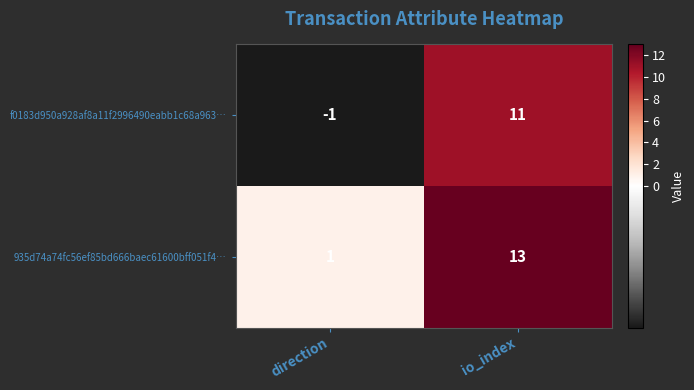

Count the number of categories in the chart.

2